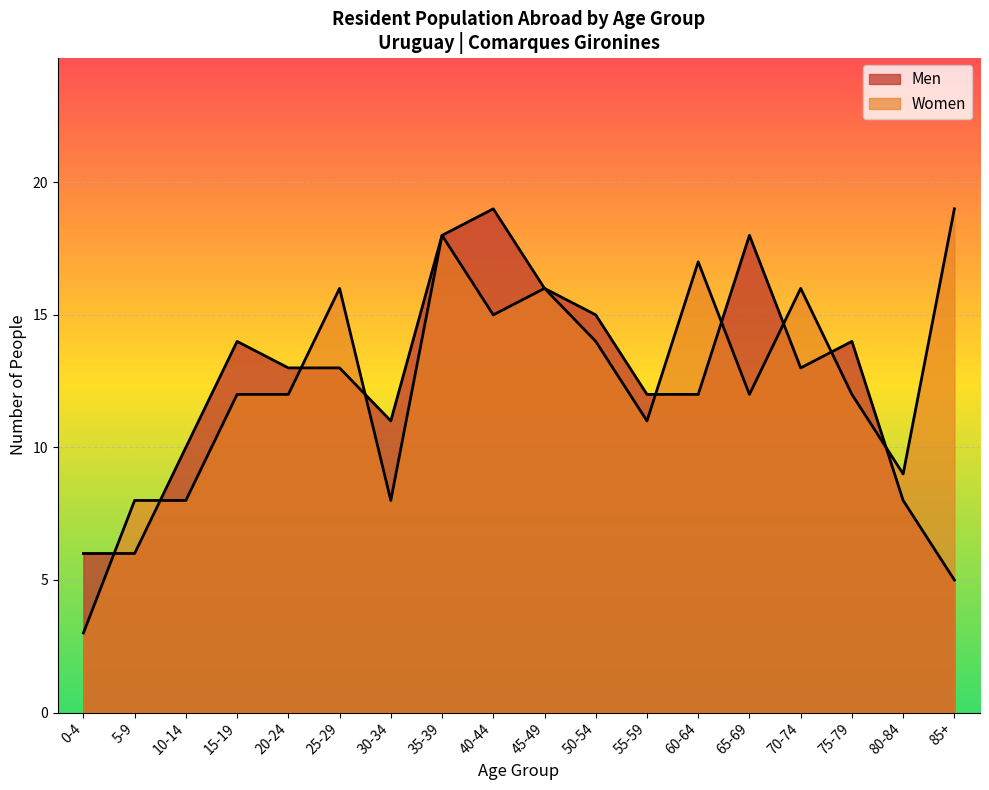

How many categories are shown in the chart?

18